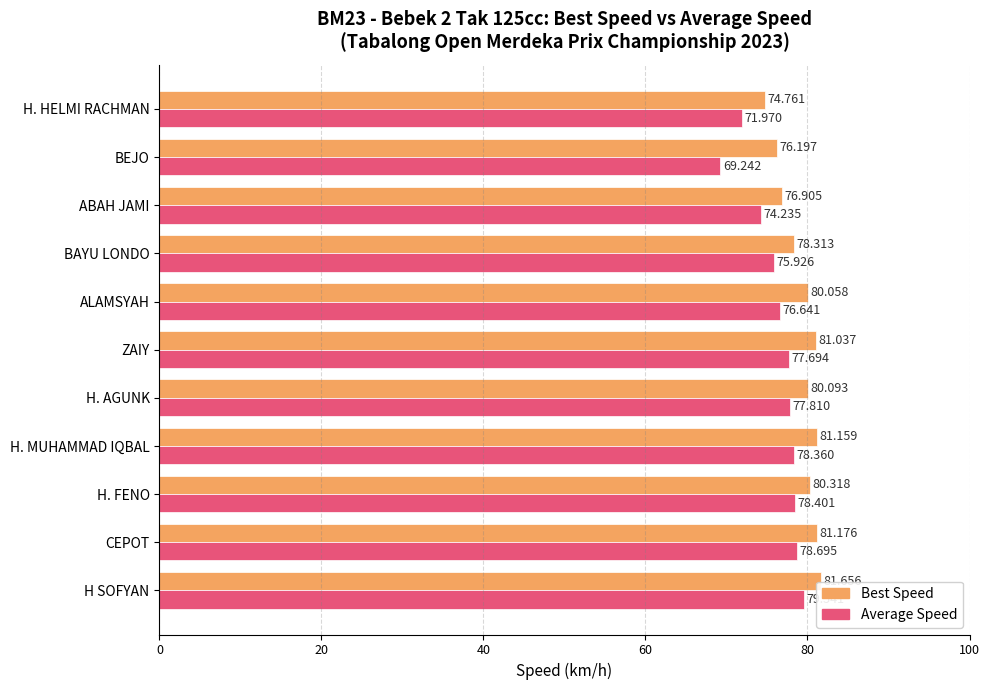

Which series has the widest spread of values?

Average Speed